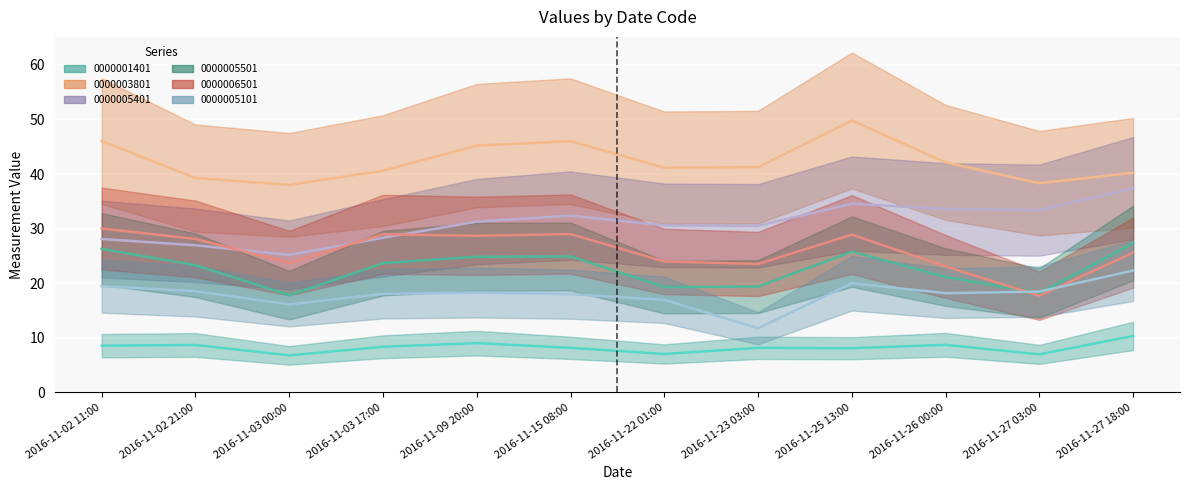

The value of 0000005501 at 2016-11-27 18:00 is 27.4. True or false?

True